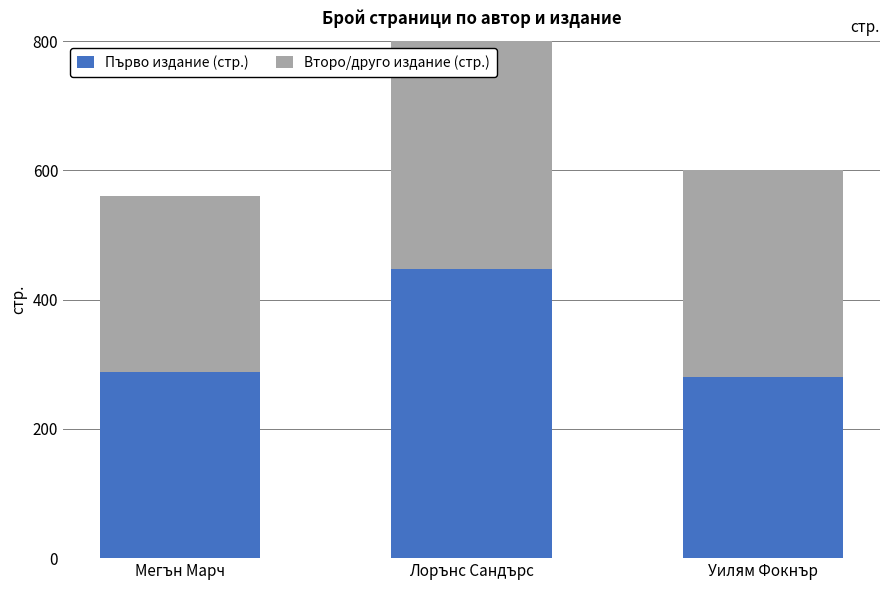

What is the maximum value for Второ/друго издание (стр.)?

416